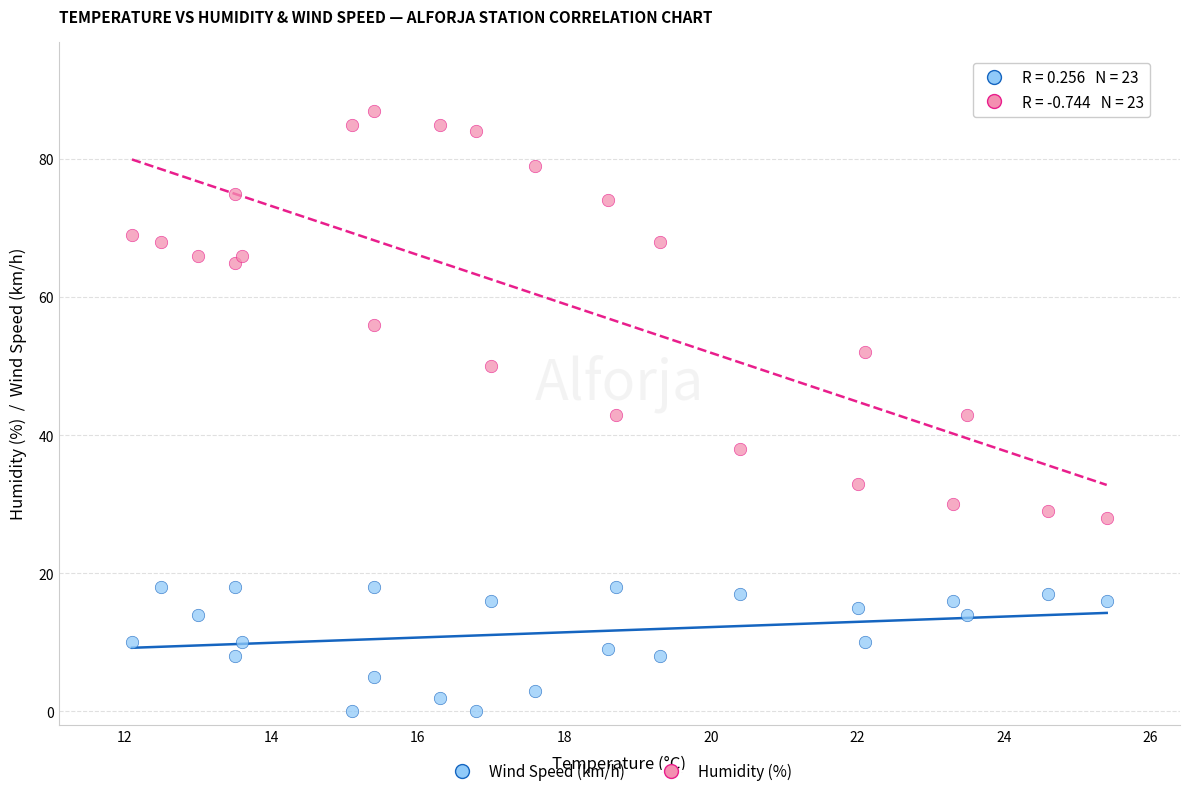

Which series has the widest spread of Y values?

Humidity (%)